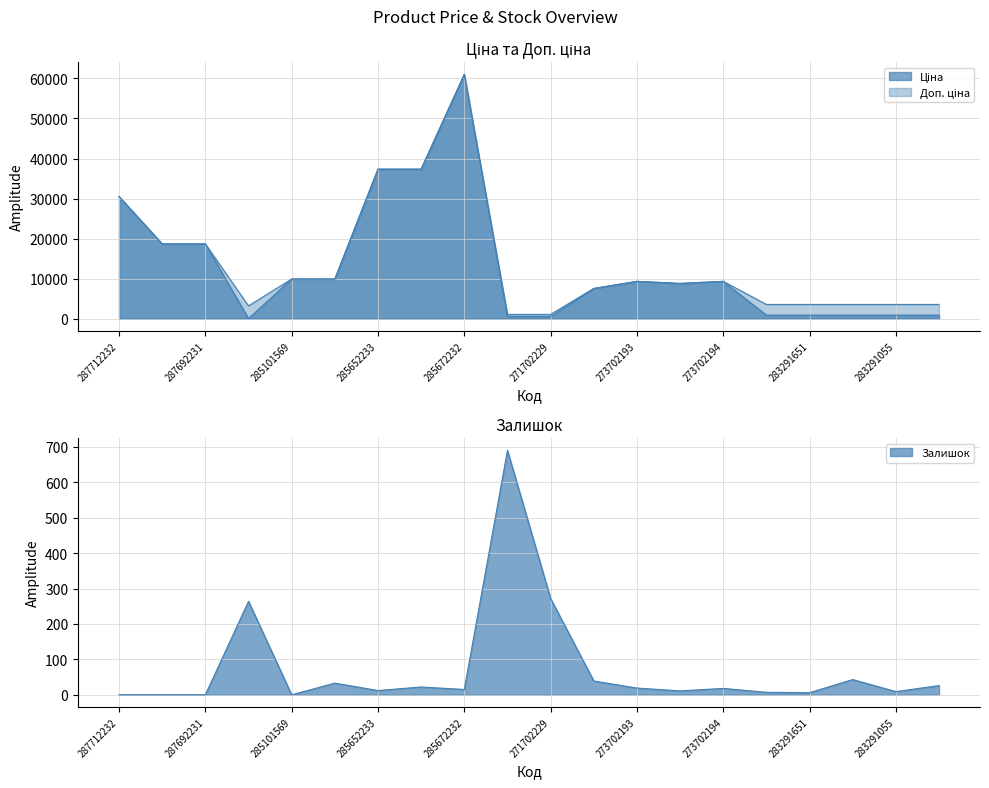

The Залишок series shows 7.6 at 273702193. True or false?

False